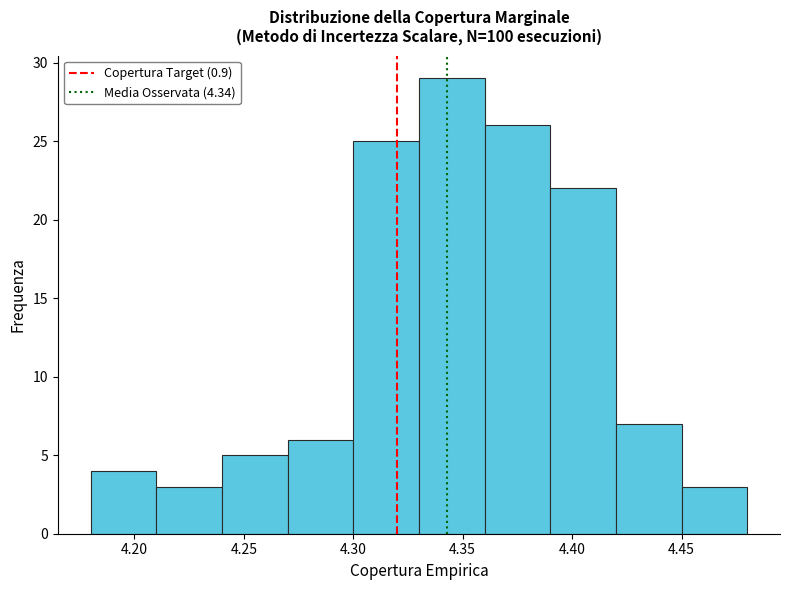

Reading left to right, list every bar in this chart as the range it spans on the x-axis followed by its height. The values are not printed on the chart, so give them approximately, as read against the axis.

4.18 to 4.21: 4
4.21 to 4.24: 3
4.24 to 4.27: 5
4.27 to 4.30: 6
4.30 to 4.33: 25
4.33 to 4.36: 29
4.36 to 4.39: 26
4.39 to 4.42: 22
4.42 to 4.45: 7
4.45 to 4.48: 3